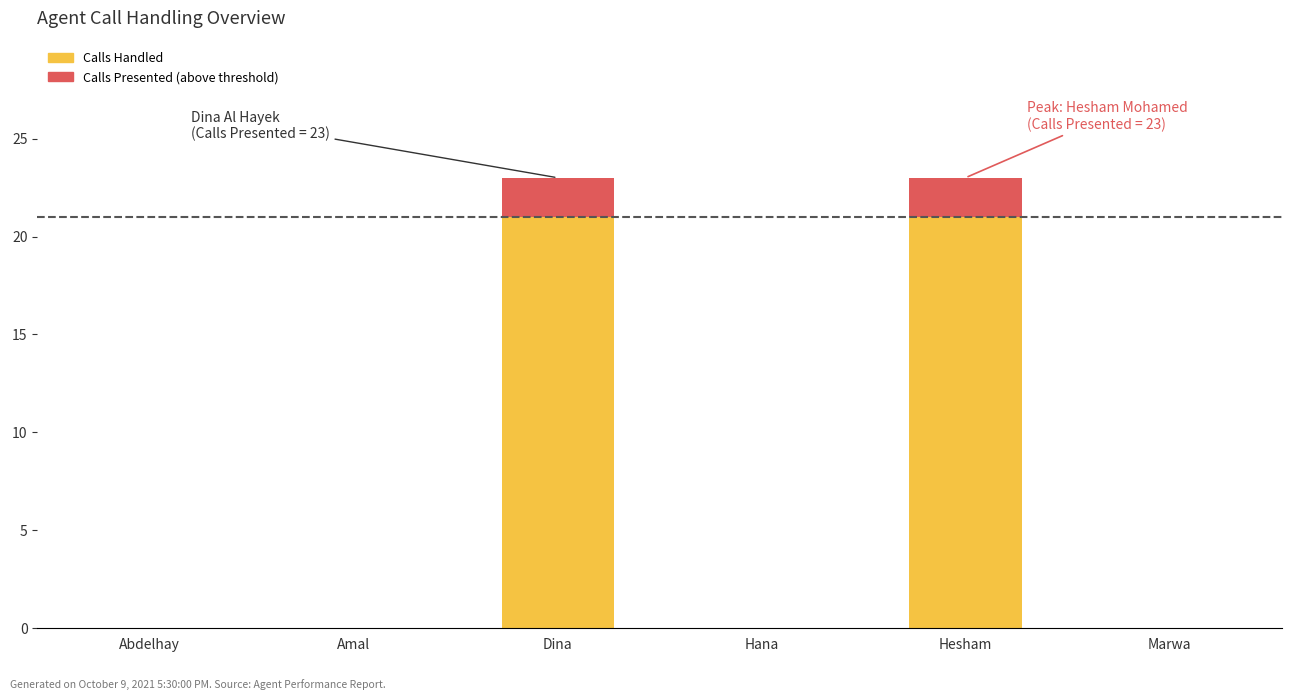

The value of Calls Handled at Abdelhay is 9. True or false?

False